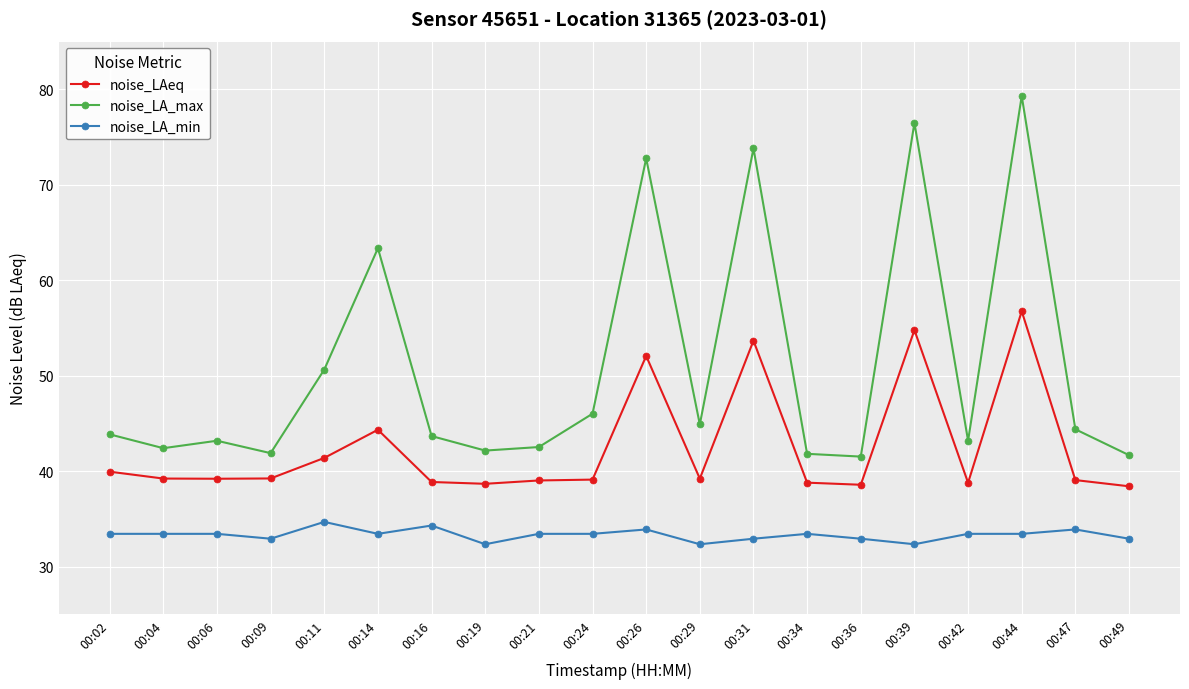

True or false: noise_LA_max and noise_LAeq intersect in this chart.

False